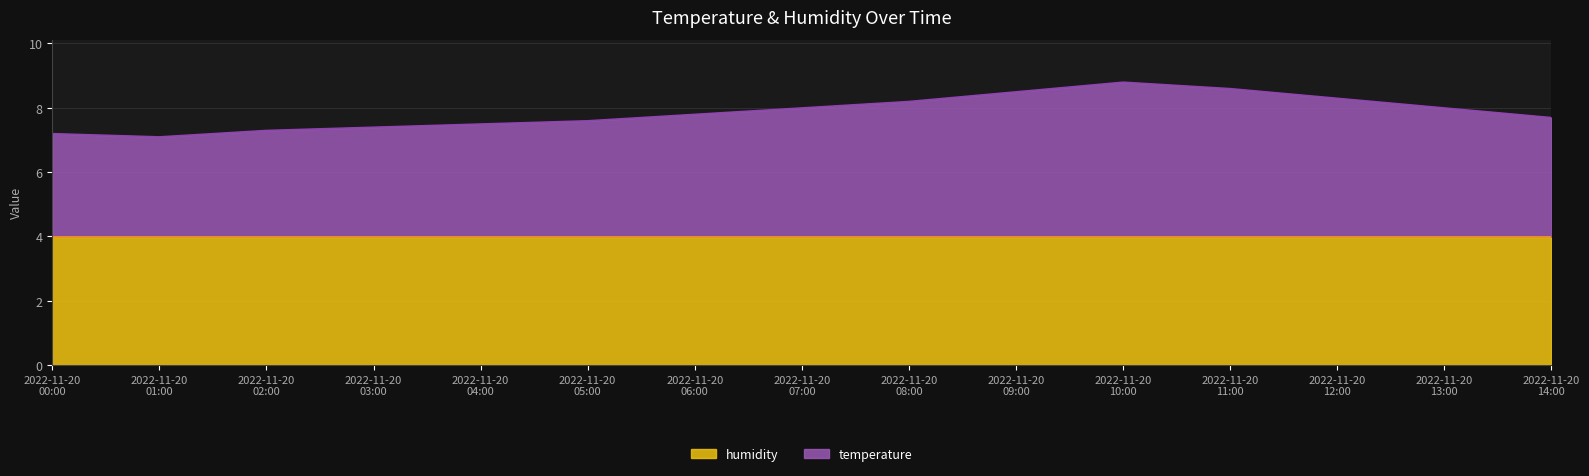

What is the lowest value of the humidity series?

4.0